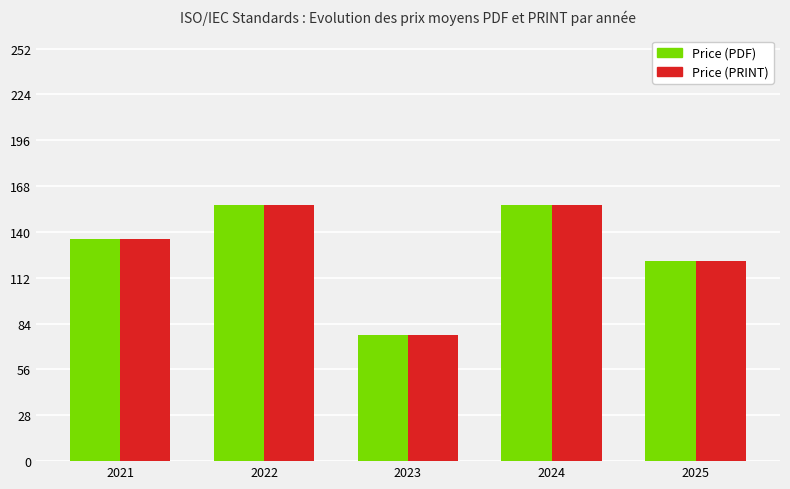

How many distinct data groups are displayed?

2